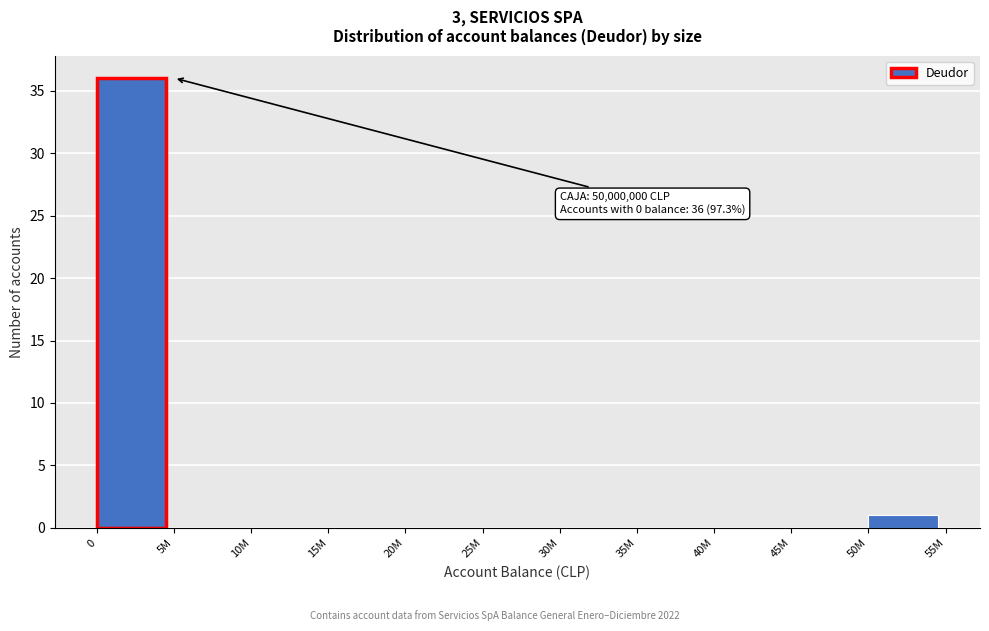

Reading left to right, list all the values displayed in this chart.

0=36	5M=0	10M=0	15M=0	20M=0	25M=0	30M=0	35M=0	40M=0	45M=0	50M=1